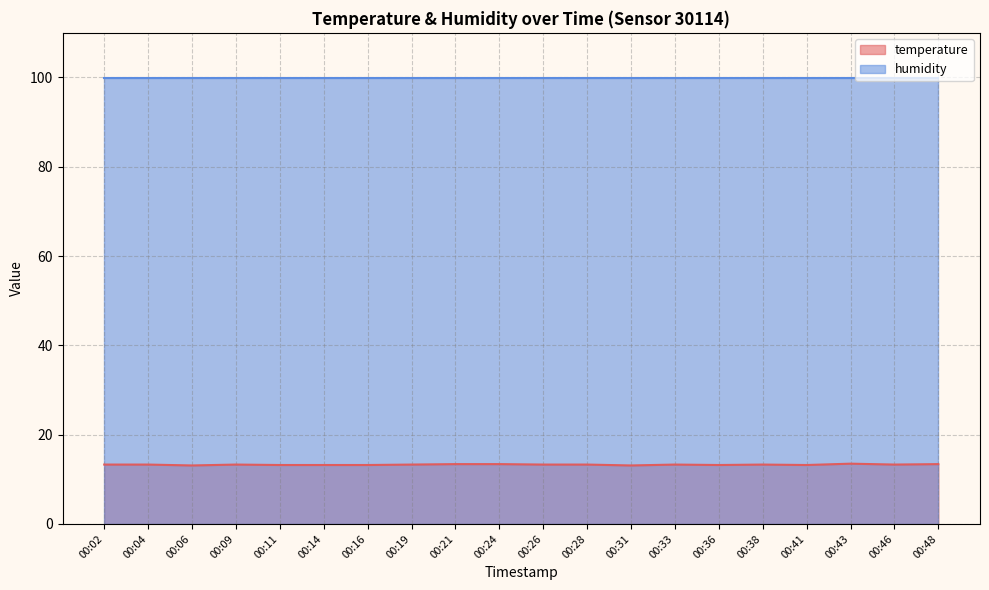

At which label is the value closest to 13?

00:06